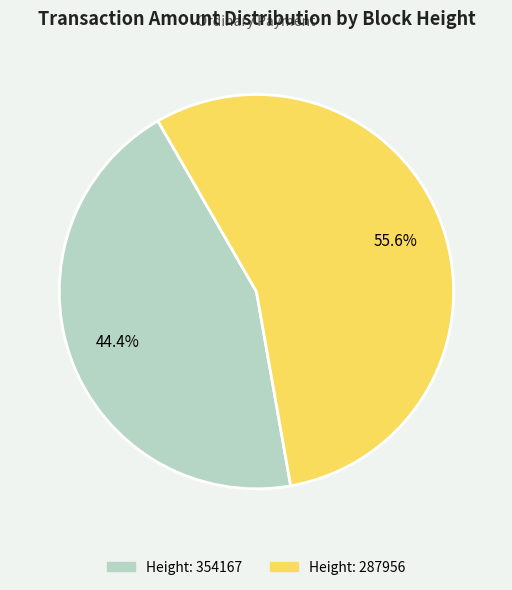

Is there any slice that represents more than half of the pie?

Yes